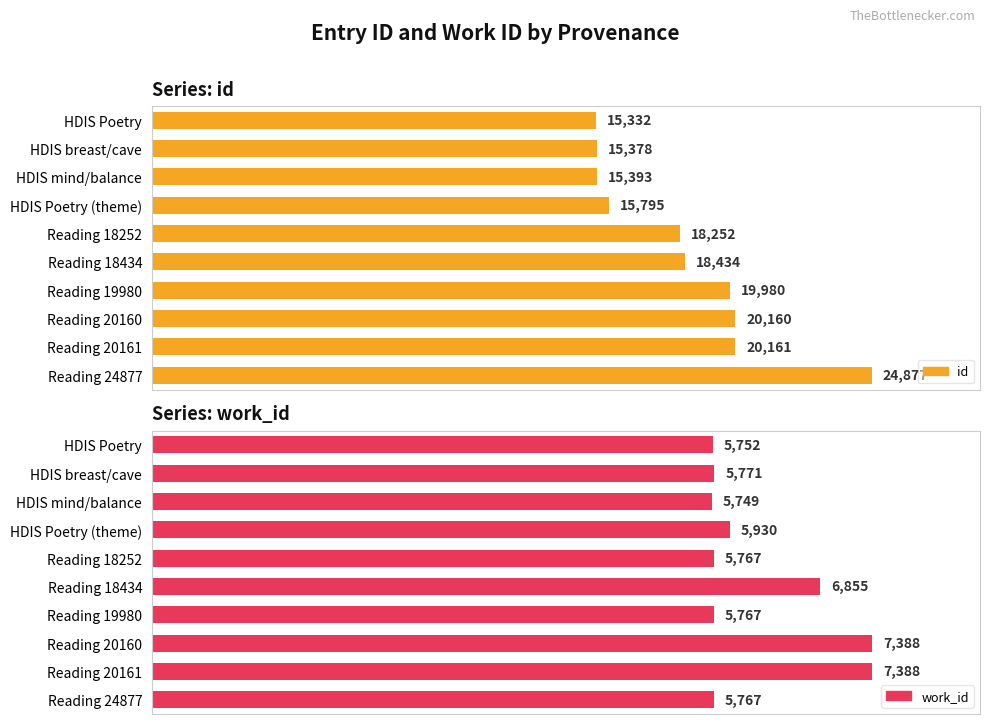

Which series has the largest total across all categories?

work_id